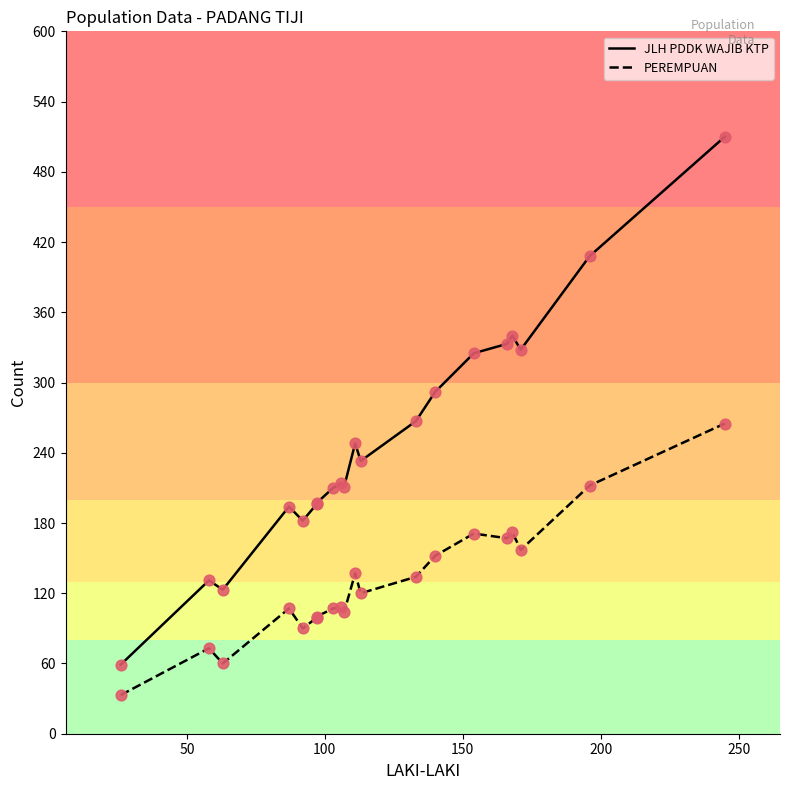

Which series has the largest total across all categories?

JLH PDDK WAJIB KTP